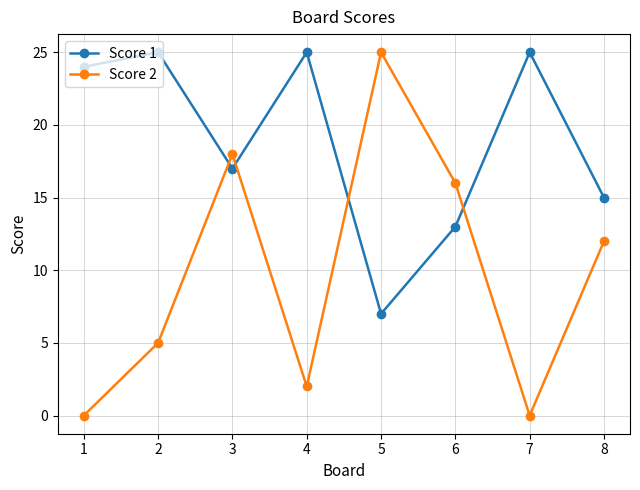

What is the value of the Score 1 point at the 6th from the left?

13